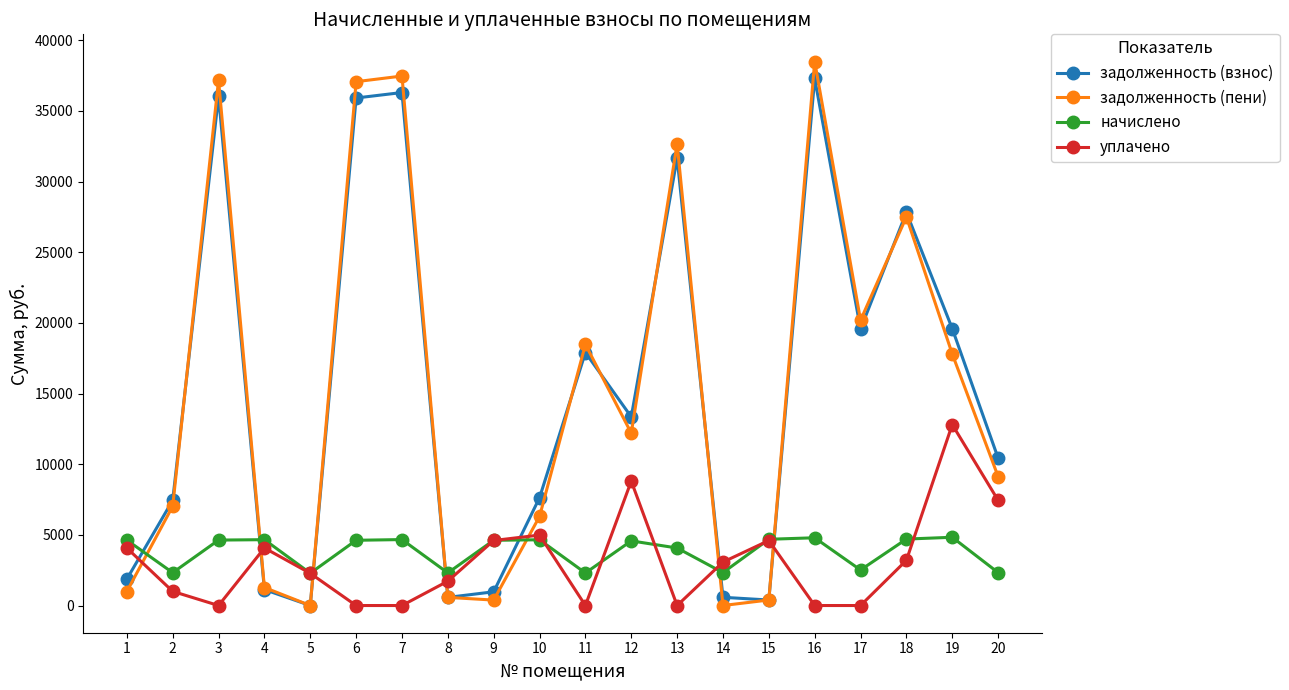

Is the value of задолженность (пени) at 1 greater than the value of начислено at 9?

No